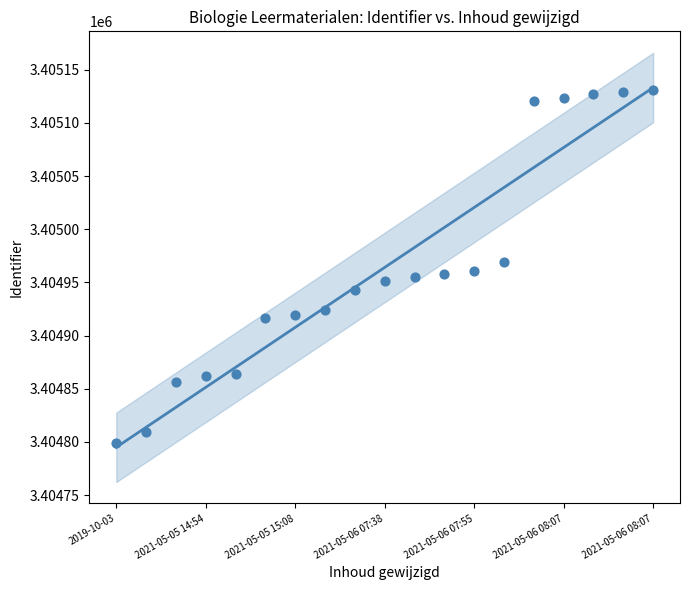

Which has a higher value, 2021-05-06 07:56 or 2021-05-06 07:55?

2021-05-06 07:56